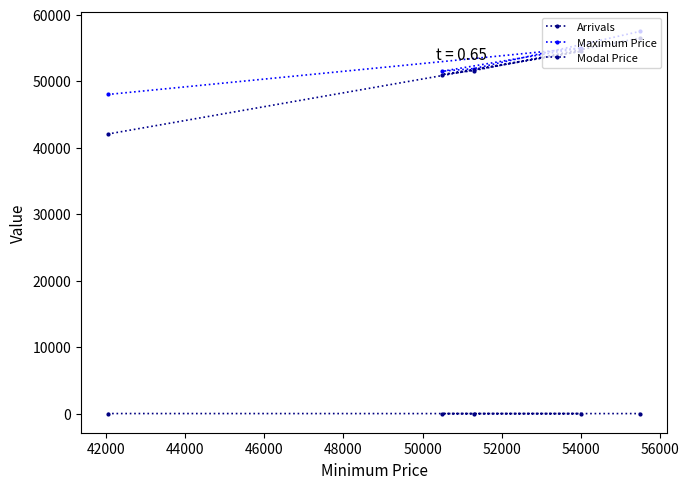

Does the chart display data point markers on the line(s)?

Yes